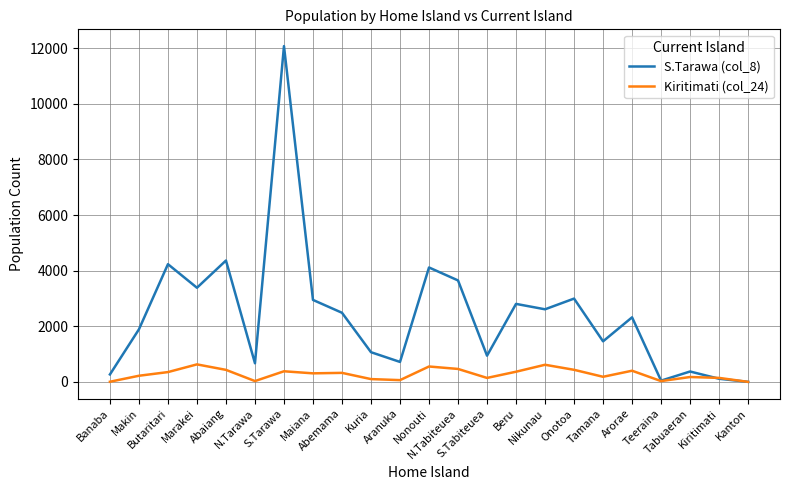

List the series in order of their overall mean, lowest first.

Kiritimati (col_24), S.Tarawa (col_8)